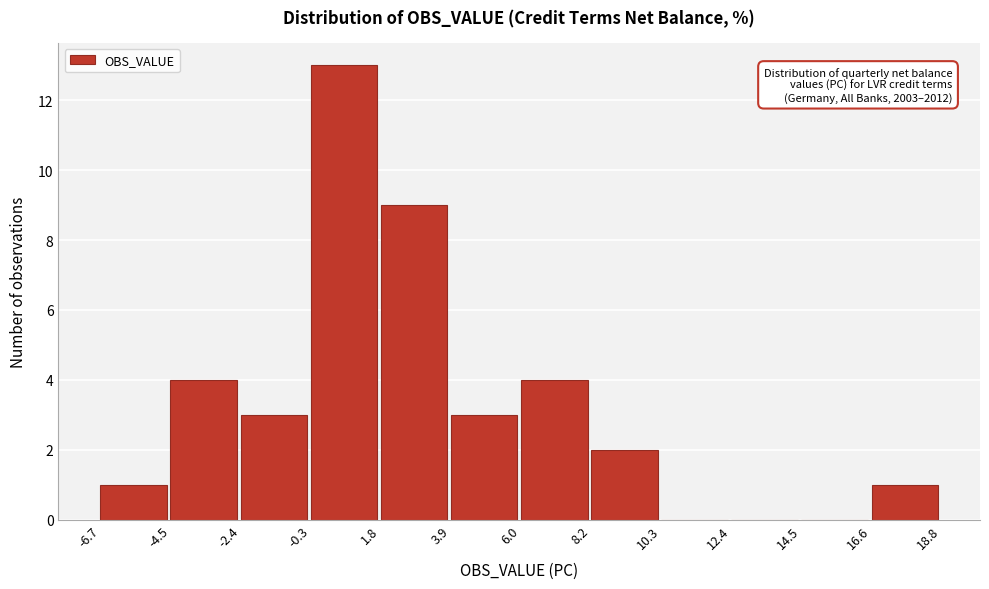

Over which range of the x-axis is the bar tallest?

-0.3 to 1.8